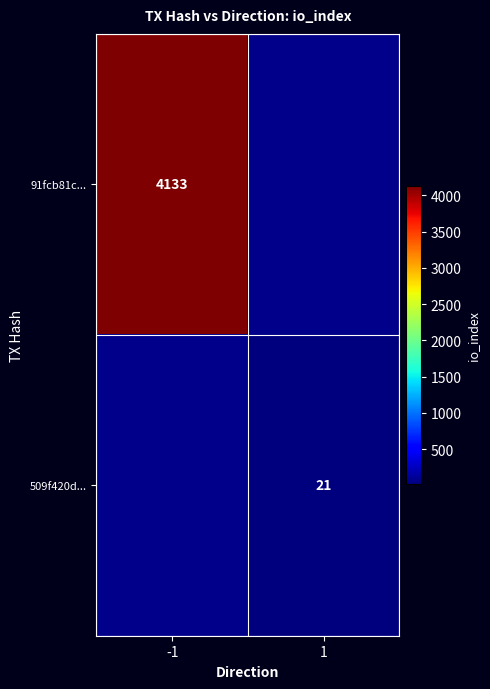

Is it true that 509f420d... equals 21 at 1?

True